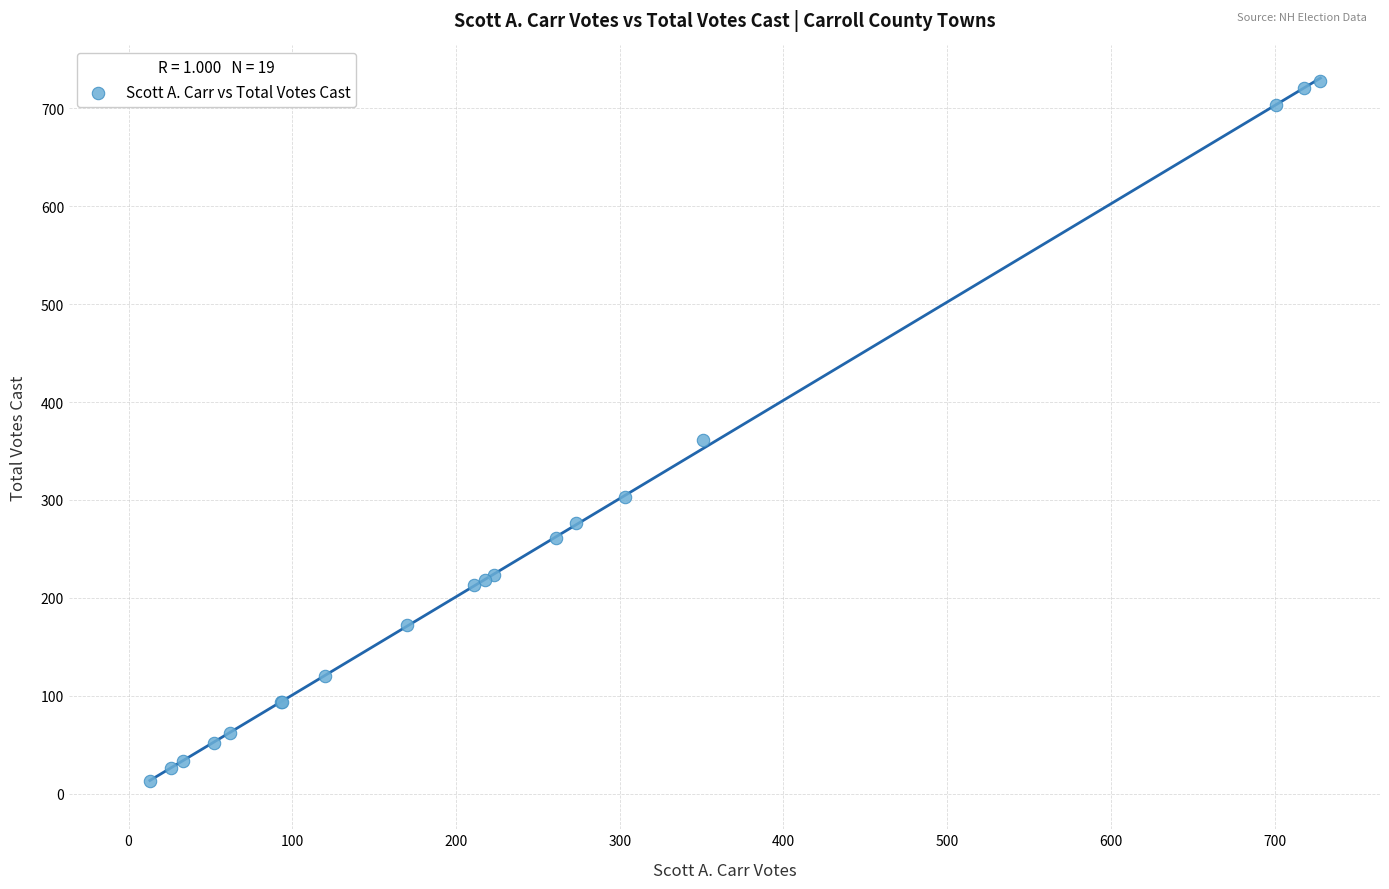

What Y value in the scatter plot is closest to 370?

361